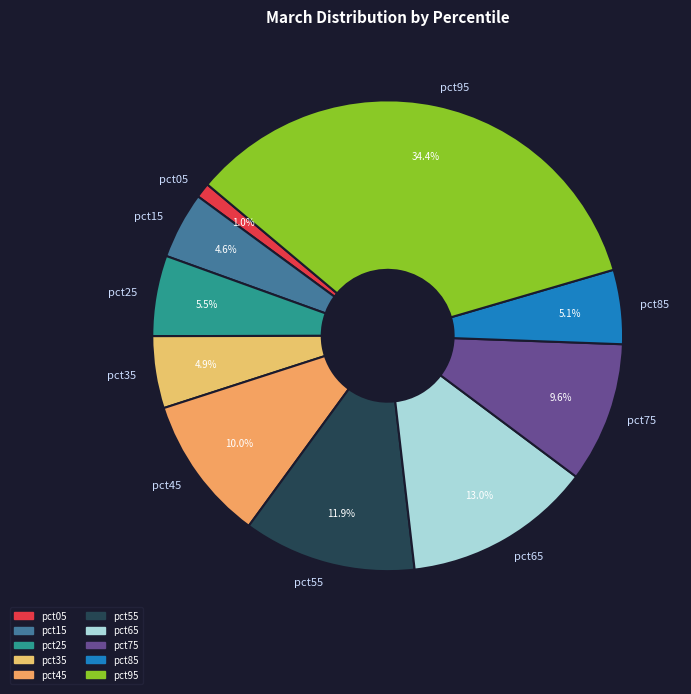

Is there any slice that represents more than half of the pie?

No